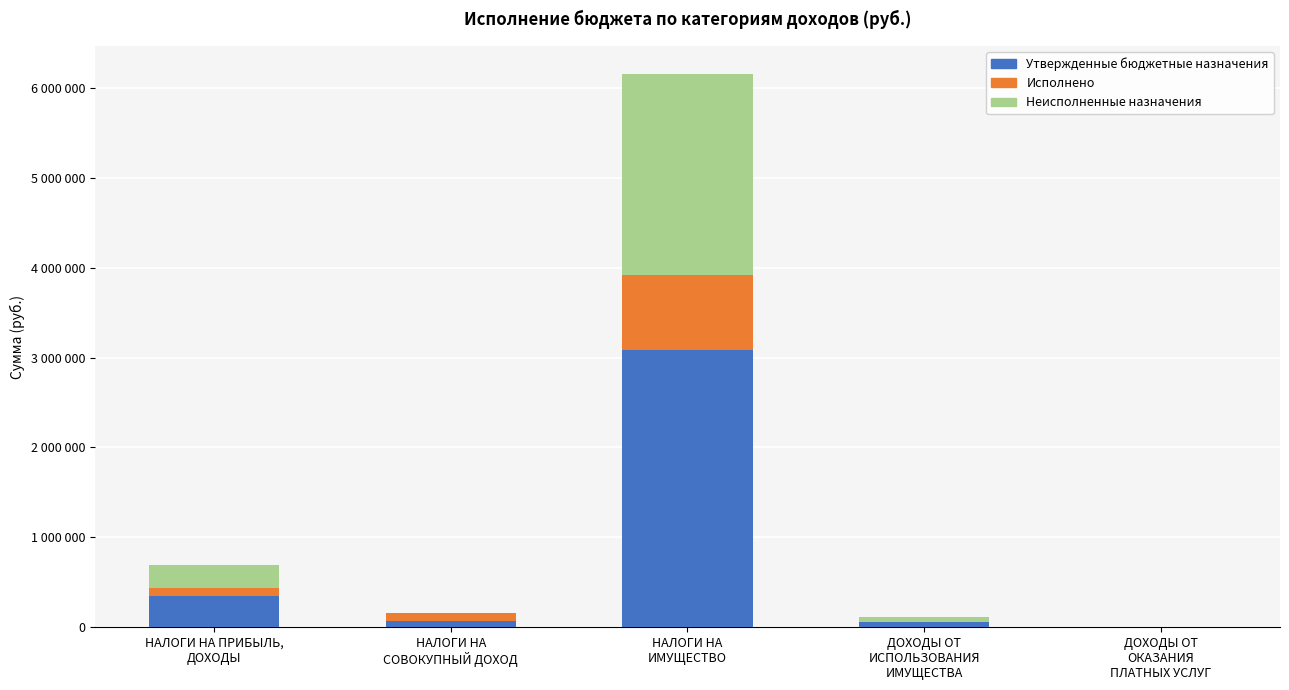

What are all the series names shown in the legend?

Утвержденные бюджетные назначения, Исполнено, Неисполненные назначения